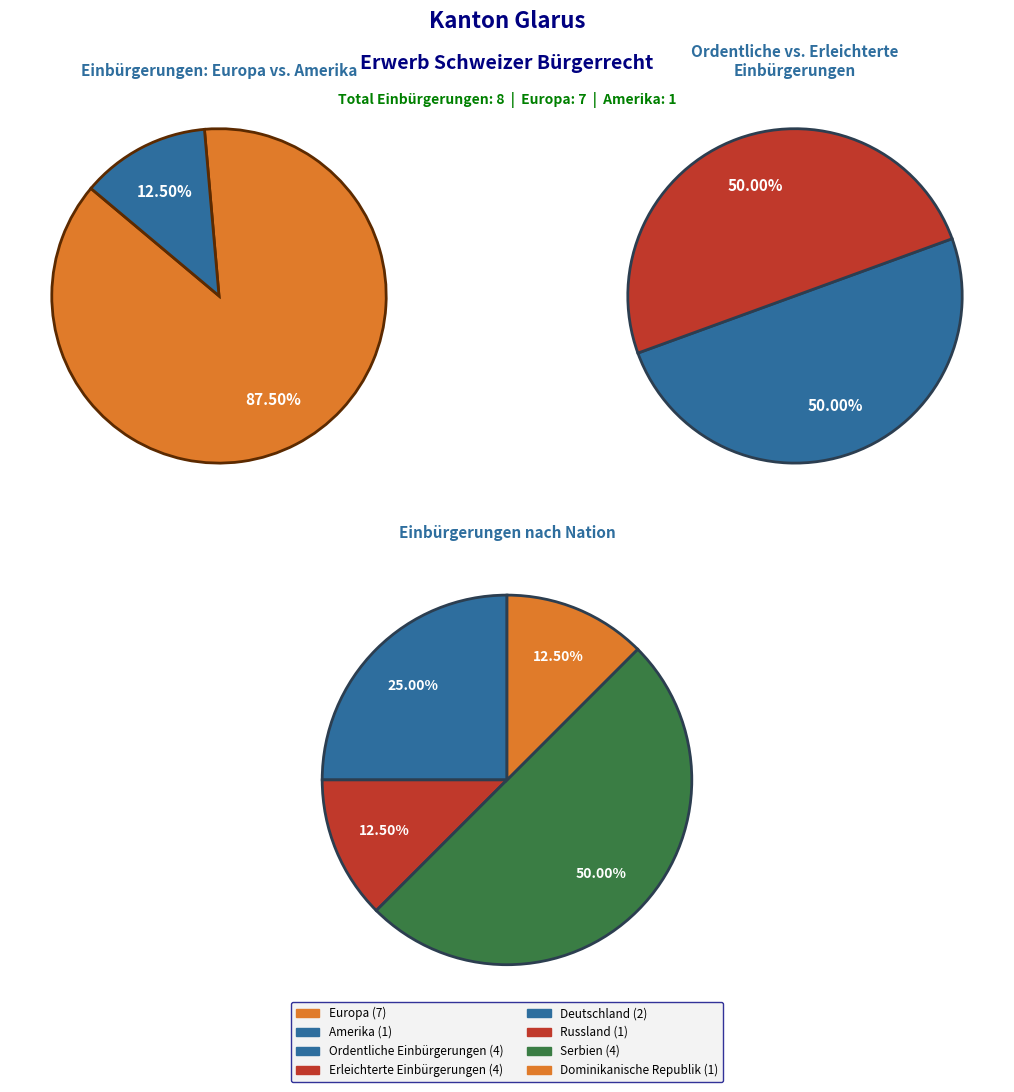

How many segments does this pie chart have?

2